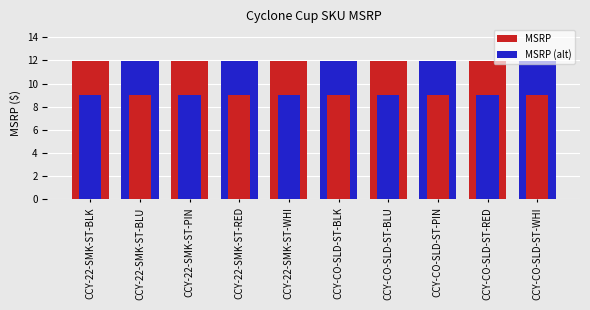

What is the sum of the MSRP (alt) values at CCY-CO-SLD-ST-RED and CCY-22-SMK-ST-PIN?

18.0